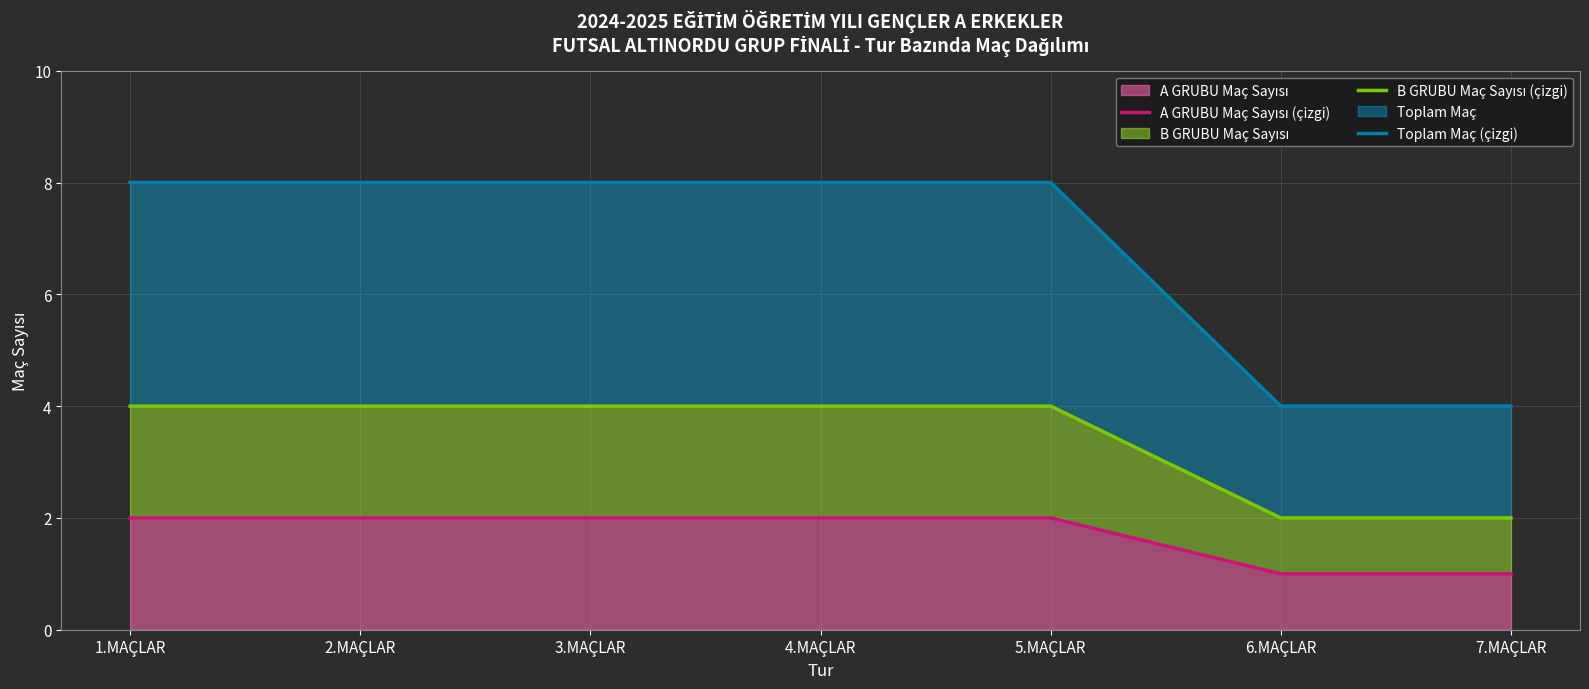

What is the difference between the maximum and minimum values in the Toplam Maç (çizgi) series?

4